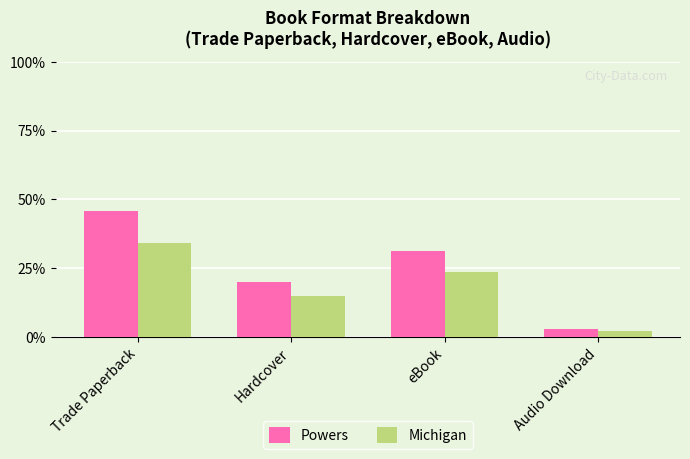

Which category has the lowest value in the Michigan series?

Audio Download